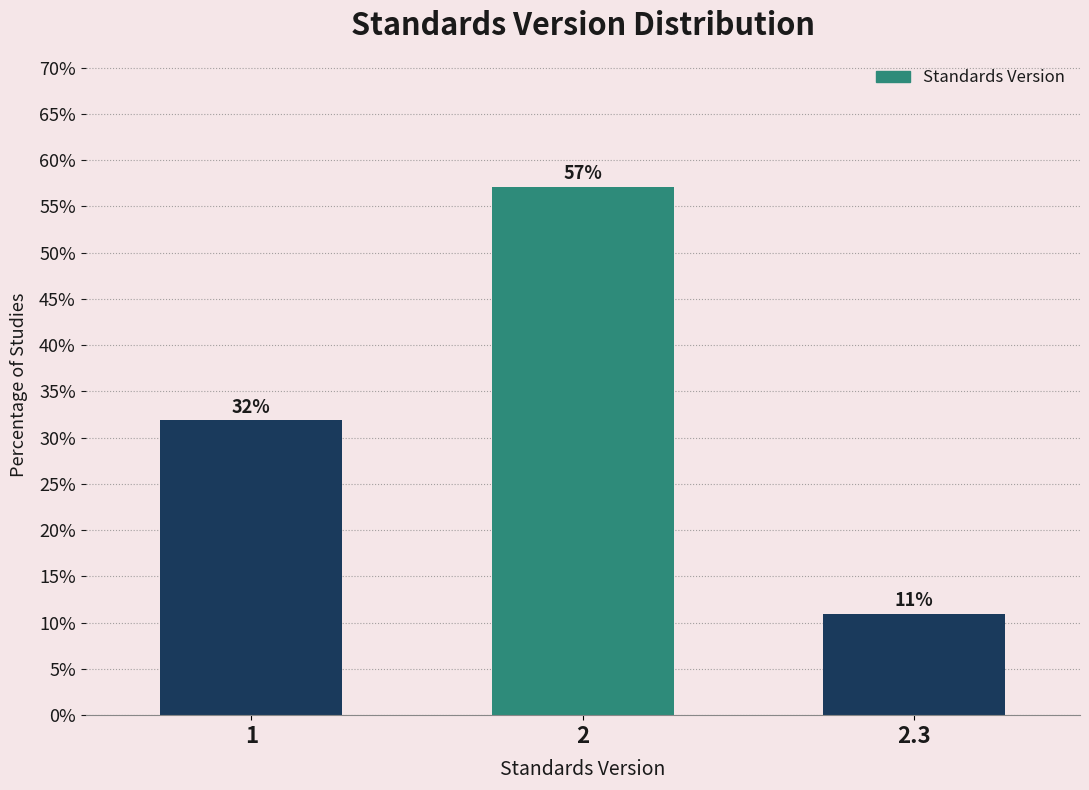

What is the label of the 2nd bar from the right?

2